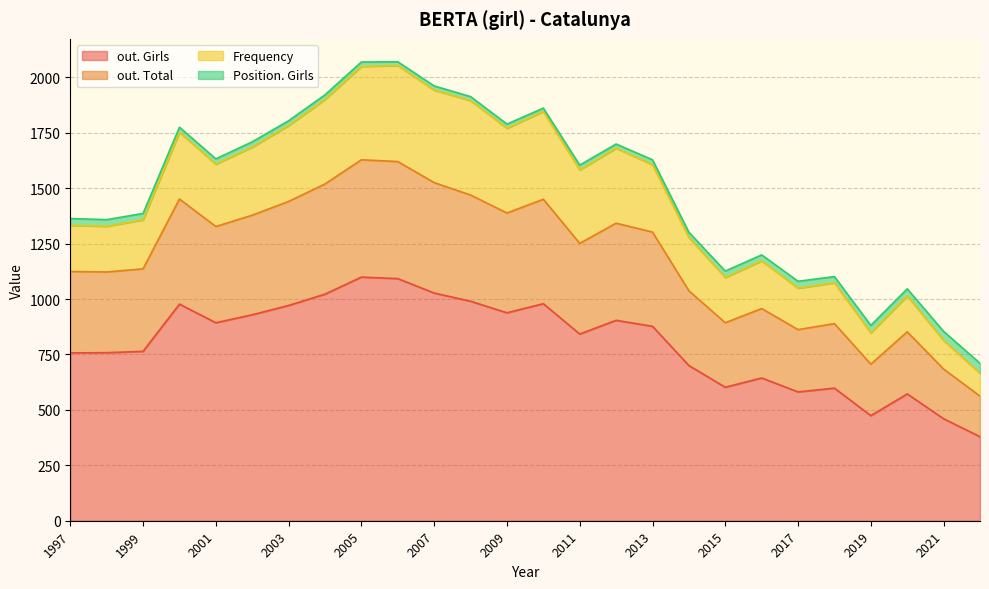

Is it true that out. Girls equals 581 at 2017?

True